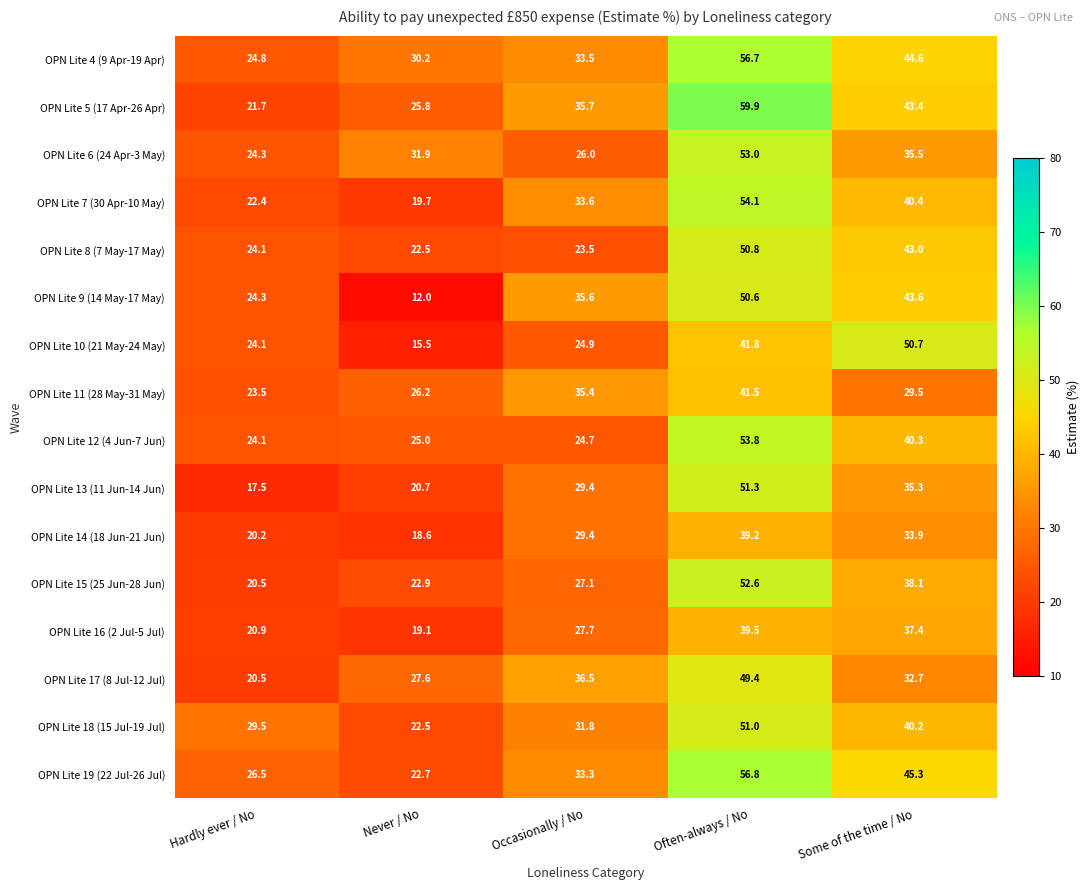

What is the difference between the maximum and second lowest values in the OPN Lite 6 (24 Apr-3 May) series?

27.0